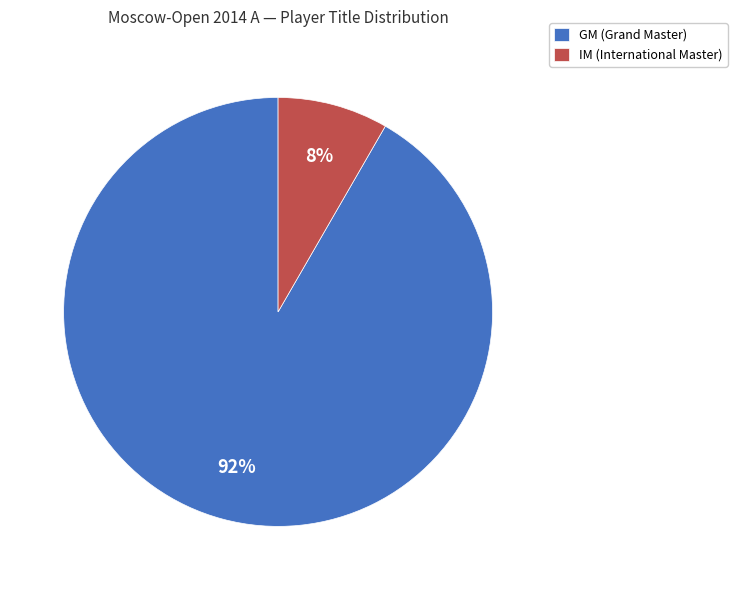

Rank the categories by value from lowest to highest.

IM (International Master), GM (Grand Master)